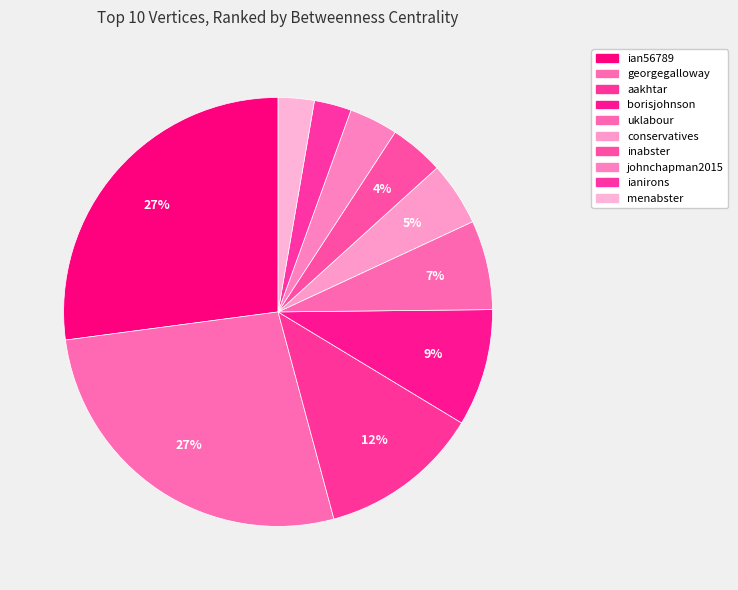

Is there a majority slice in this chart?

No